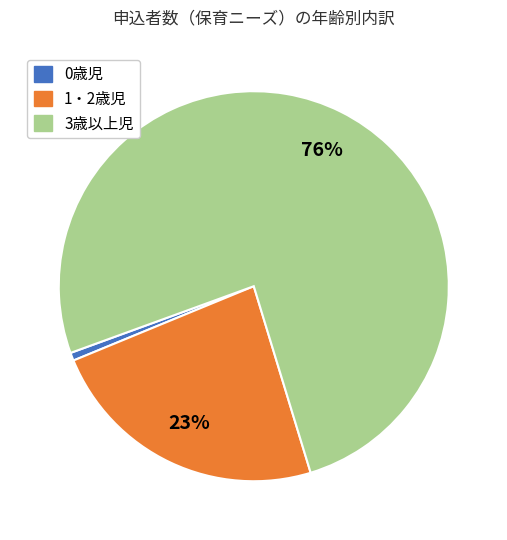

Is there any slice that represents more than half of the pie?

Yes